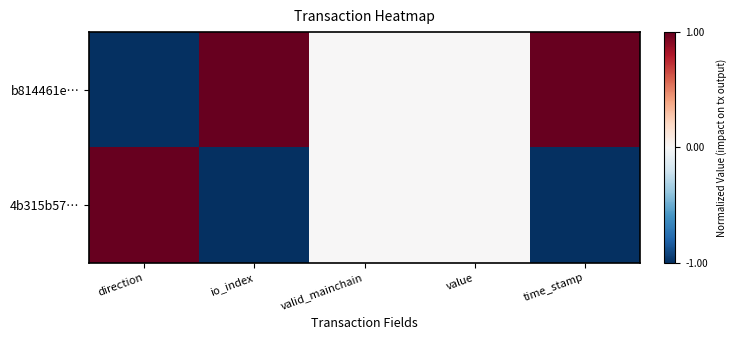

Which has a higher value, value or valid_mainchain?

value